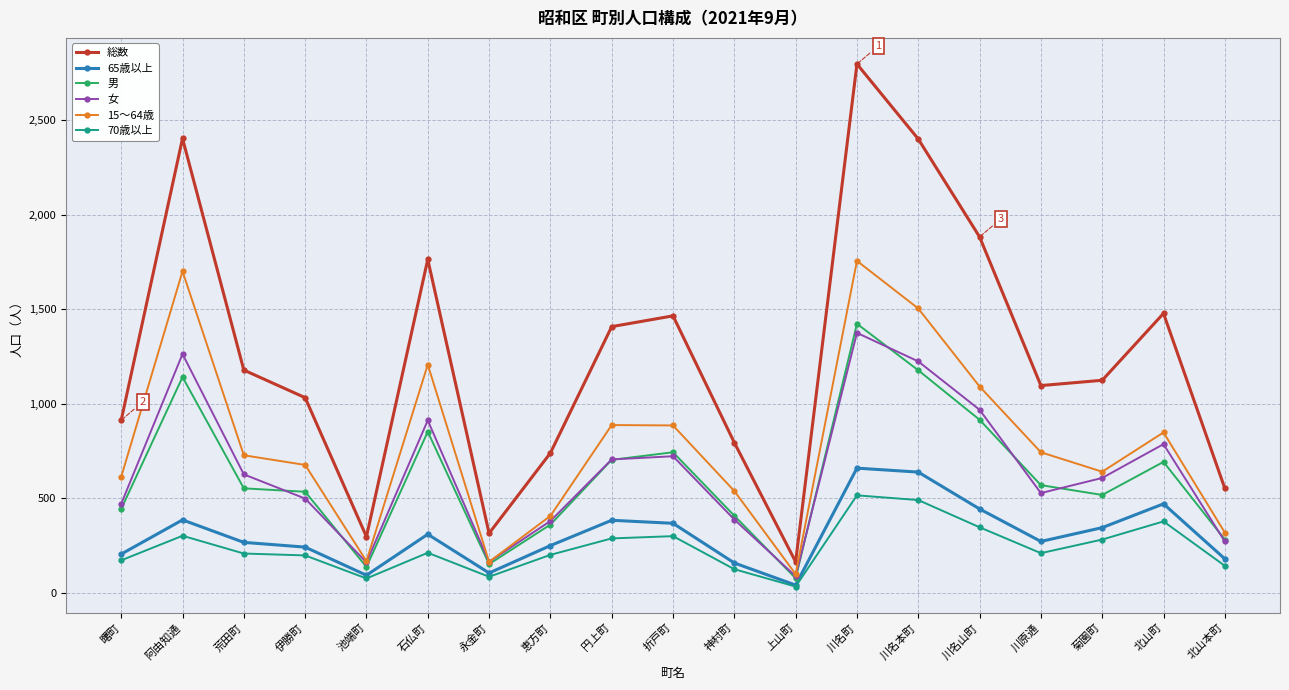

Which category has the lowest value across all series?

上山町